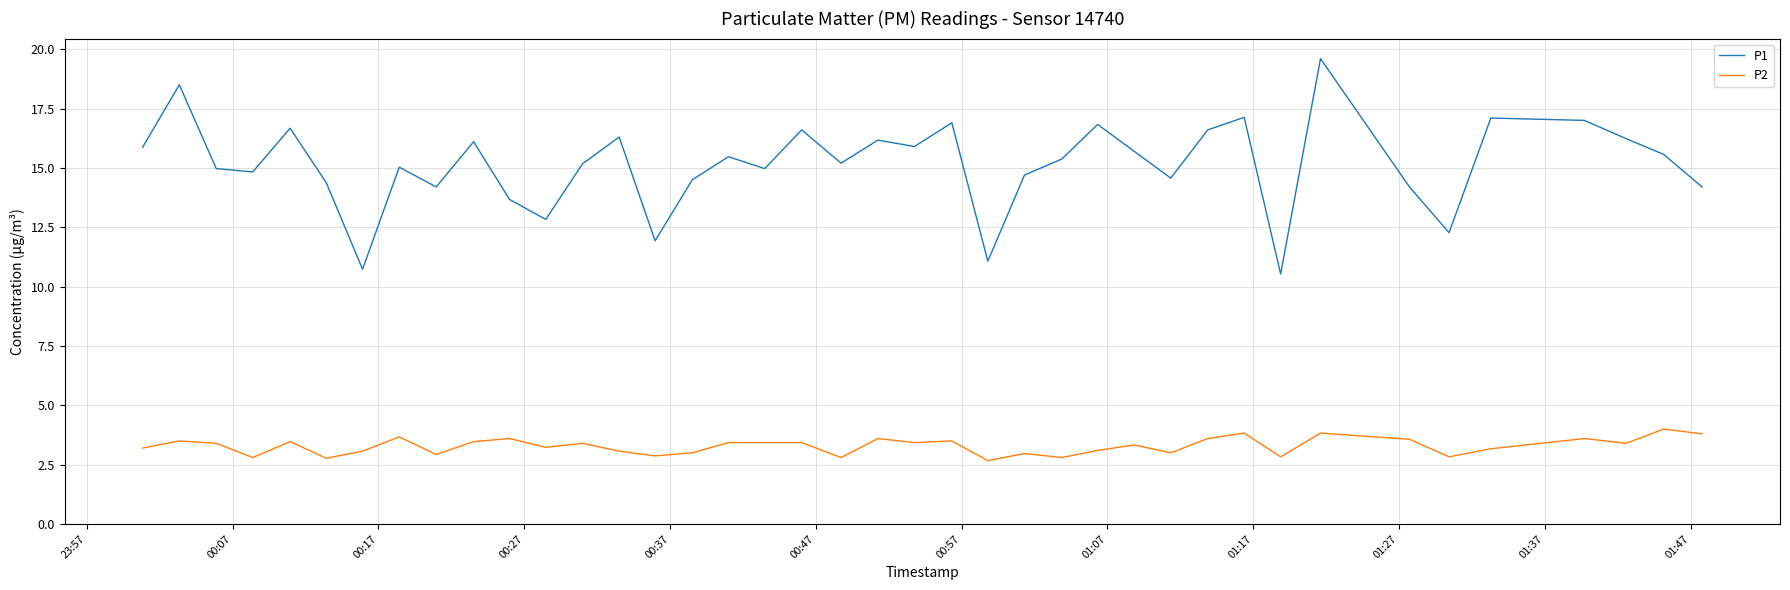

What is the average value of the P1 series?

15.1